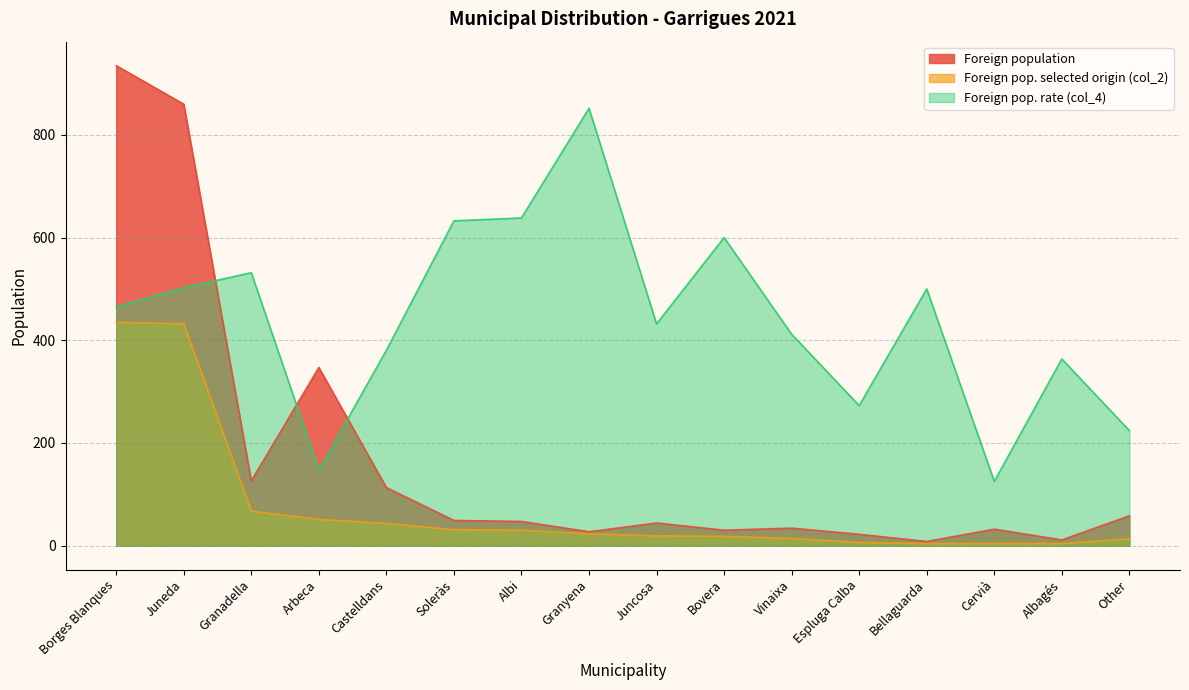

Reading left to right, what are all the values shown in this chart?

Foreign population: 935.0	860.0	126.0	347.0	113.0	49.0	47.0	27.0	44.0	30.0	34.0	22.0	8.0	32.0	11.0	58.0
Foreign pop. selected origin (col_2): 435.0	432.0	67.0	51.0	43.0	31.0	30.0	23.0	19.0	18.0	14.0	6.0	4.0	4.0	4.0	13.0
Foreign pop. rate (col_4): 465.2	502.3	531.7	147.0	380.5	632.7	638.3	851.9	431.8	600.0	411.8	272.7	500.0	125.0	363.6	224.1